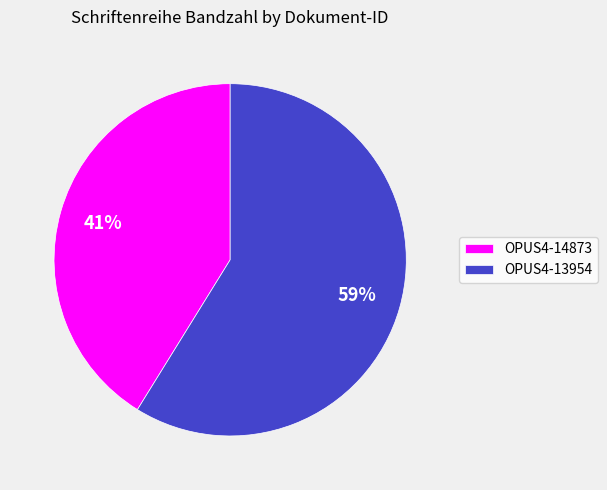

What percentage is the OPUS4-14873 slice, to the nearest percent?

41%